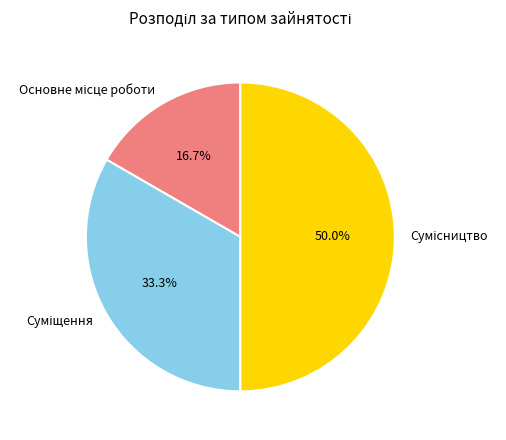

What portion of the pie excludes Сумісництво?

50.0%